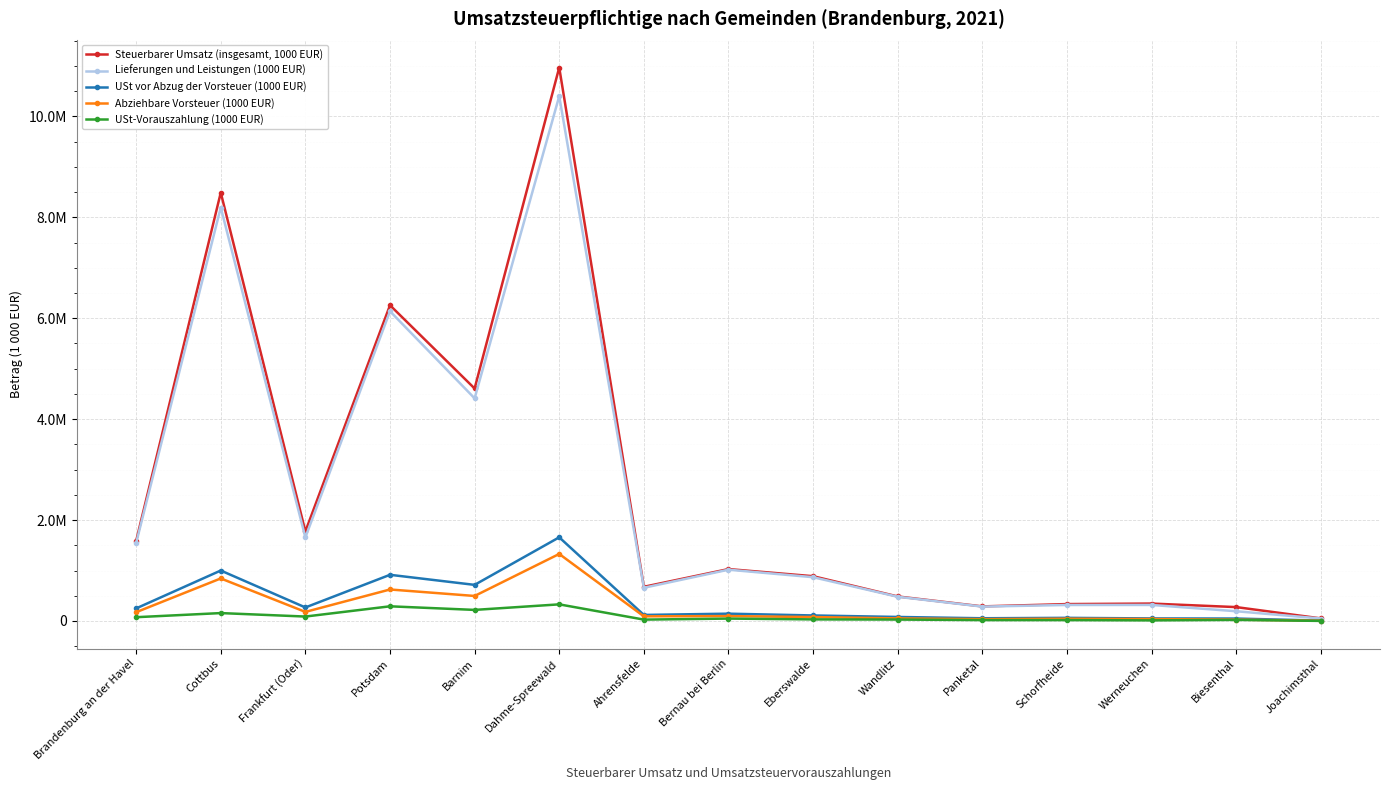

What is the value of the Steuerbarer Umsatz (insgesamt, 1000 EUR) point at the 4th from the left?

6256991